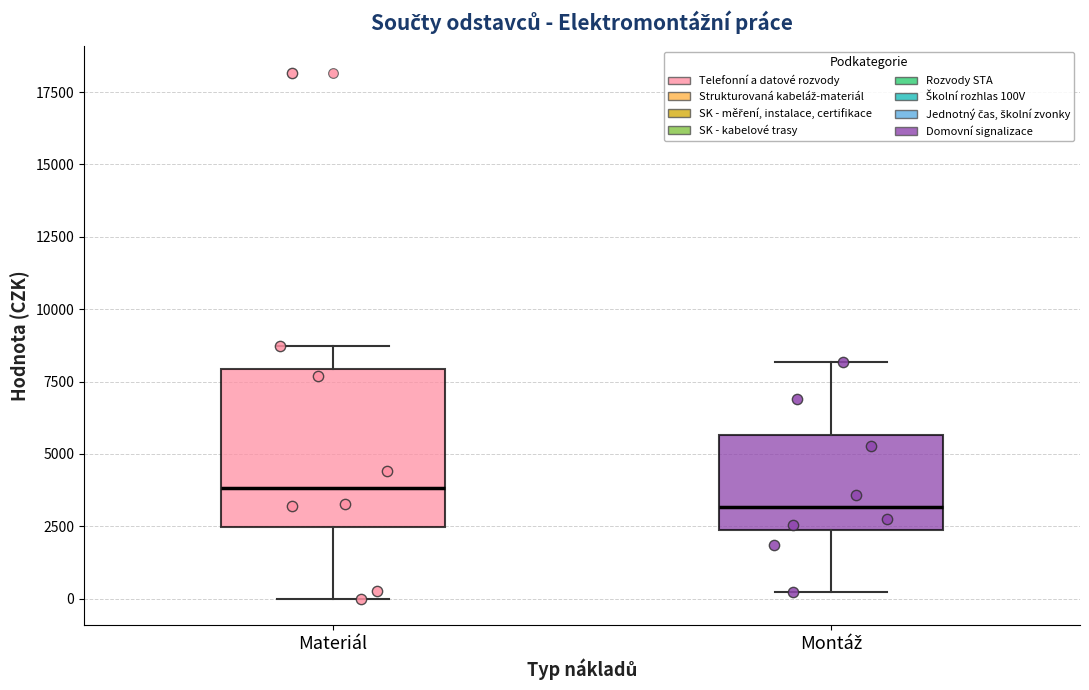

Reading left to right, transcribe this box plot: for each box, give where its median line is, the range the box spans, and where its two whiskers end, as read against the y-axis. The values are not printed on the chart, so give them approximately, as read against the axis.

Materiál: median 4000, box 2500 to 8000, whiskers 0 to 8500
Montáž: median 3000, box 2500 to 5500, whiskers 0 to 8000